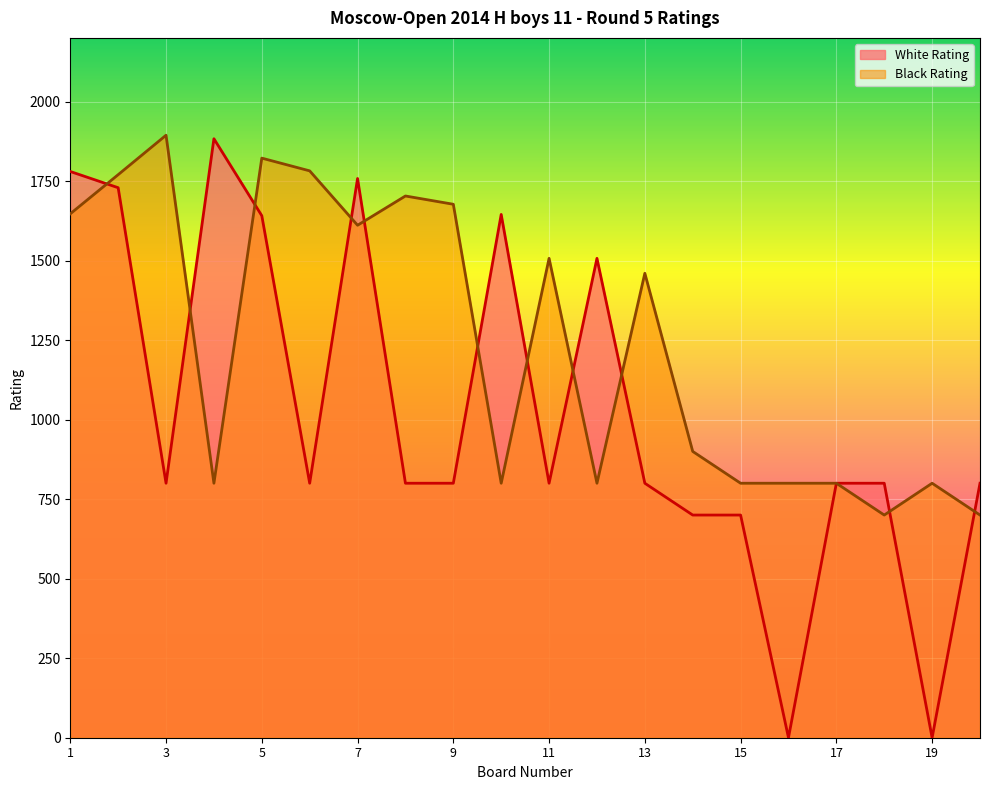

What is the difference between the maximum and minimum values in the White Rating series?

1883